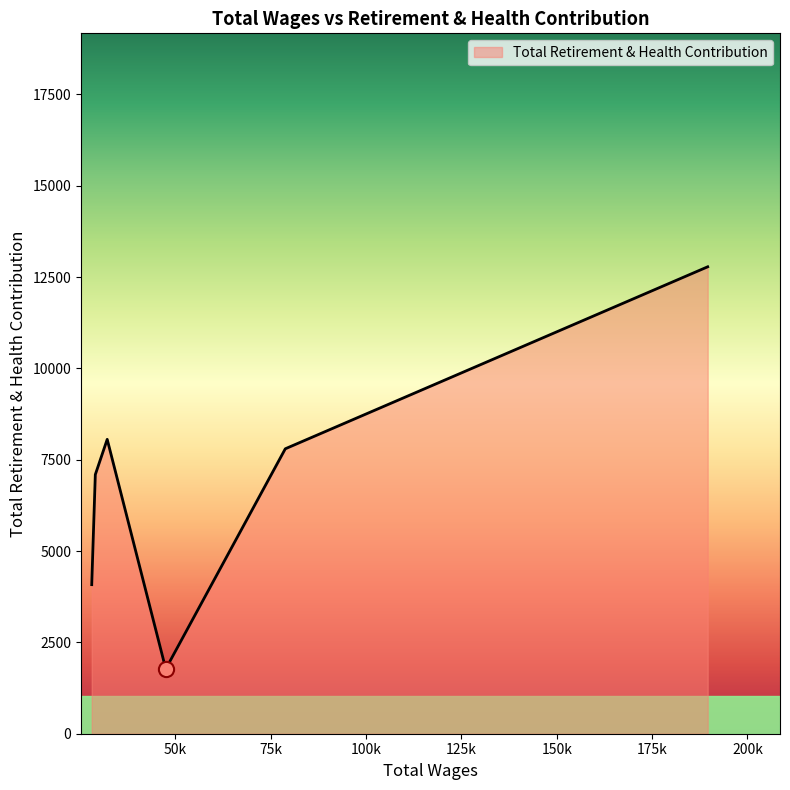

How many interior local valleys (lower than both neighbors) does the data have?

1